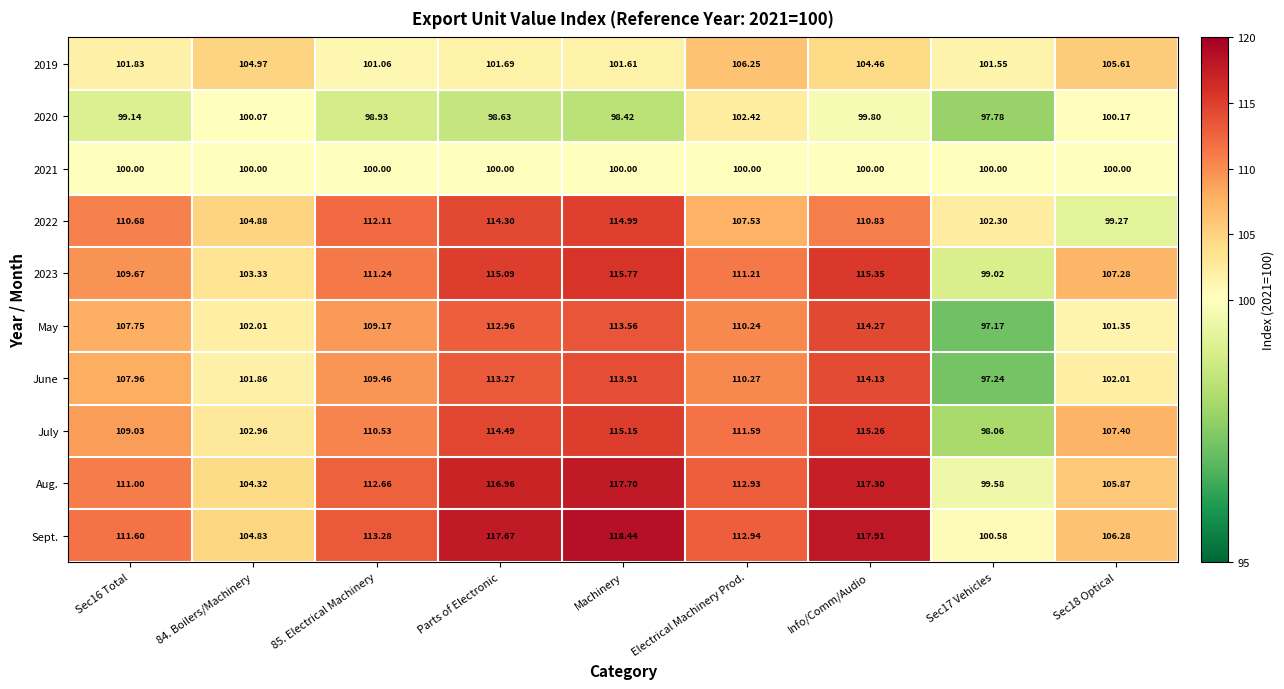

Which series has the widest spread of values?

Aug.